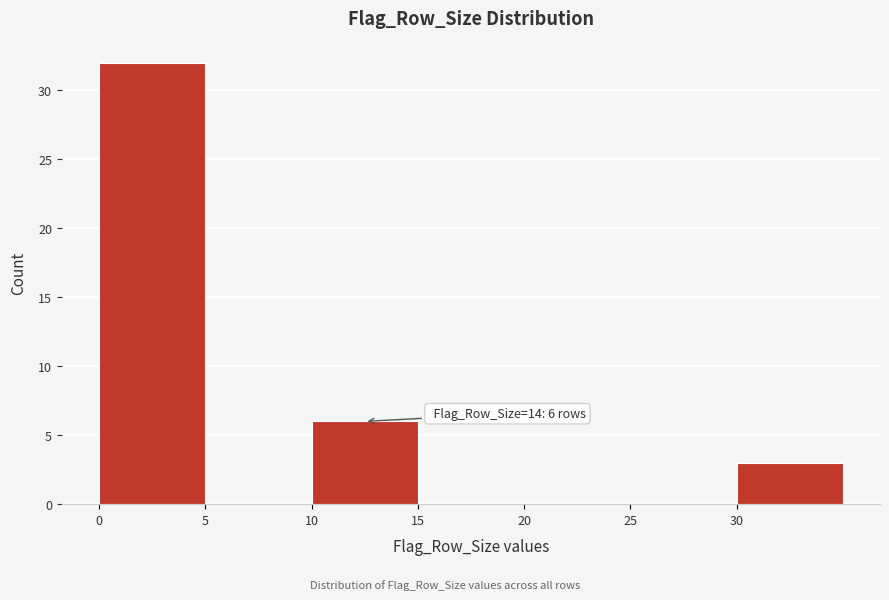

Which range on the x-axis has the tallest bar?

0 to 5